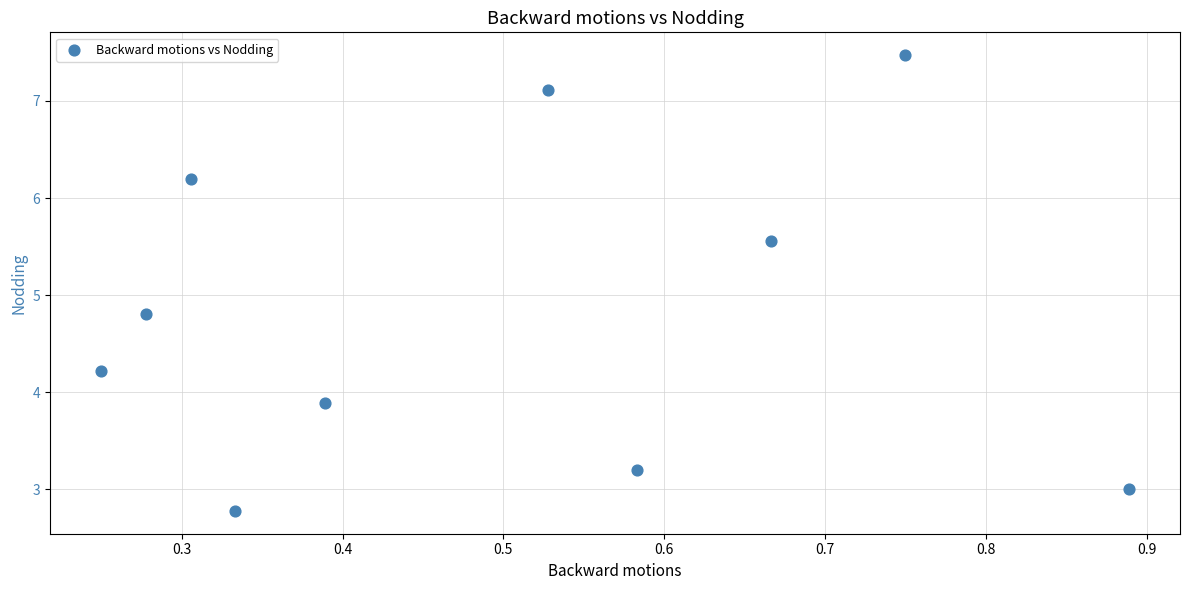

What is the range of X values (max minus min)?

0.6